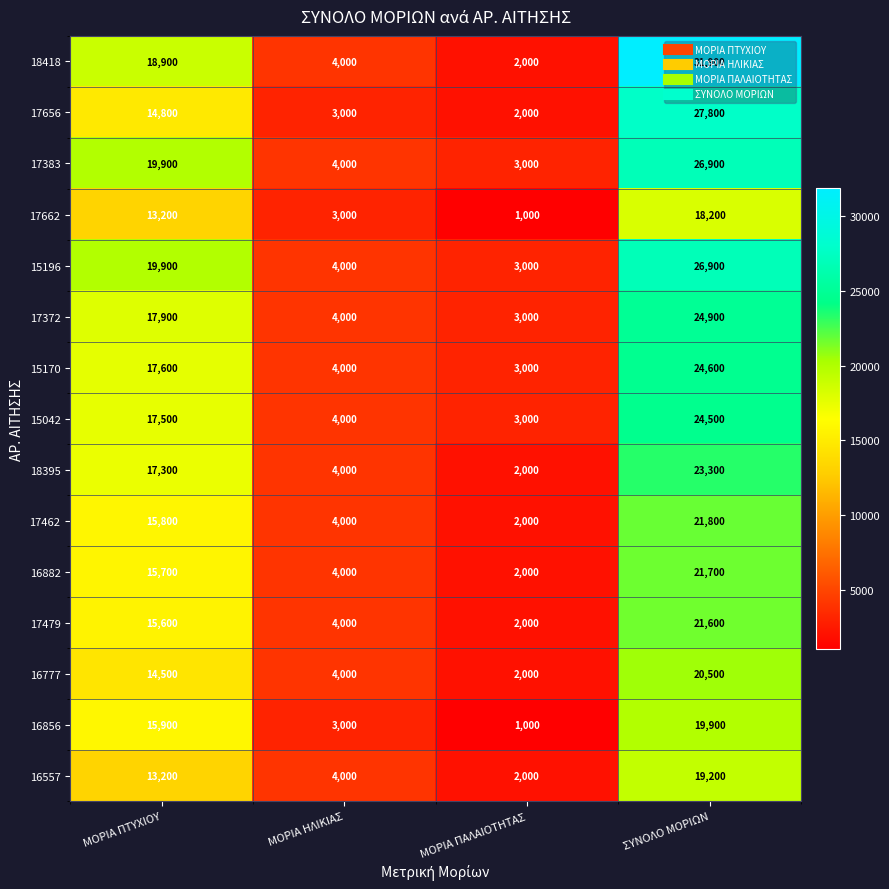

The 16777 series shows 3378 at ΜΟΡΙΑ ΠΑΛΑΙΟΤΗΤΑΣ. True or false?

False